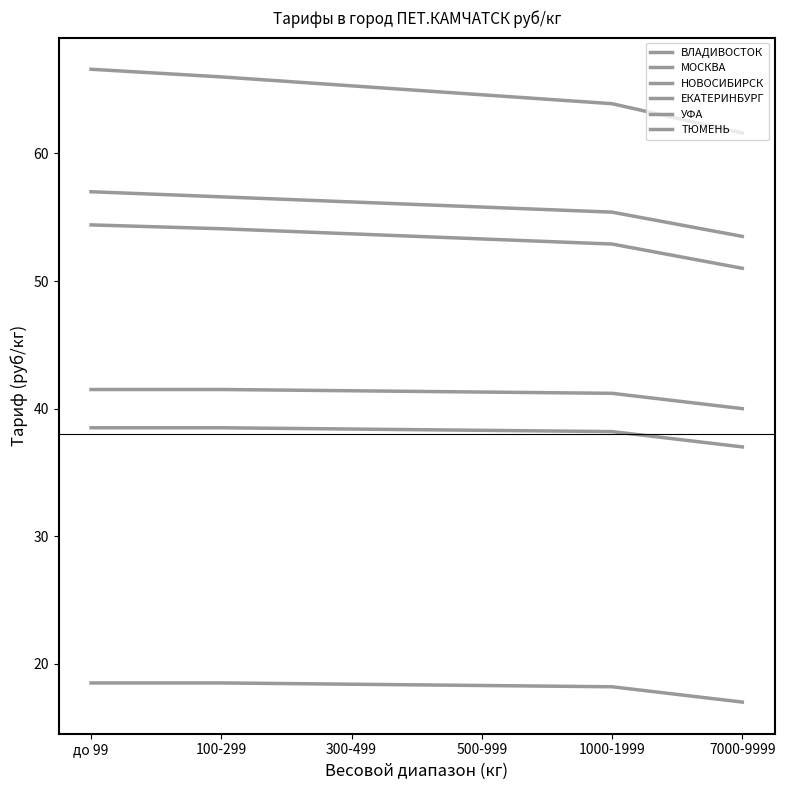

True or false: ВЛАДИВОСТОК and НОВОСИБИРСК cross at least once.

False